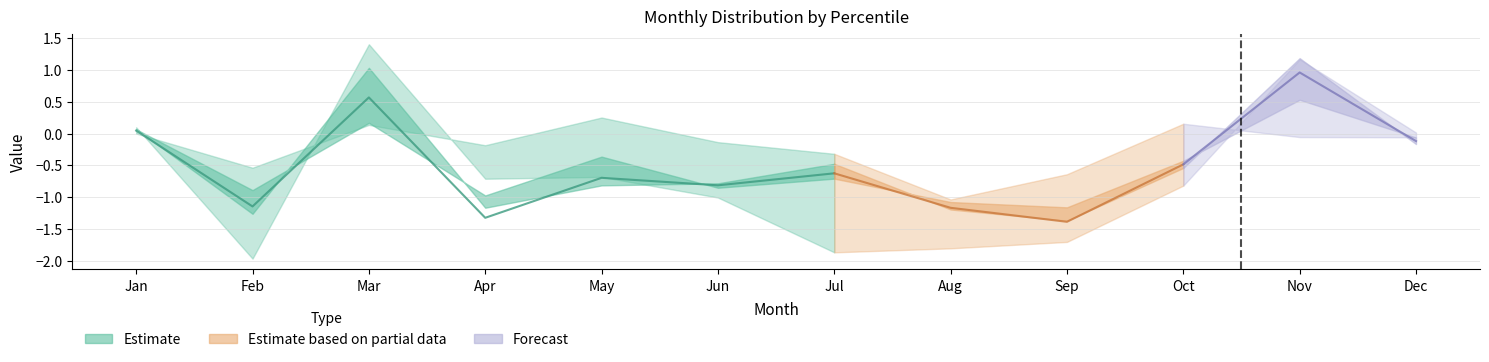

How many interior local peaks does the pct25 series have?

3